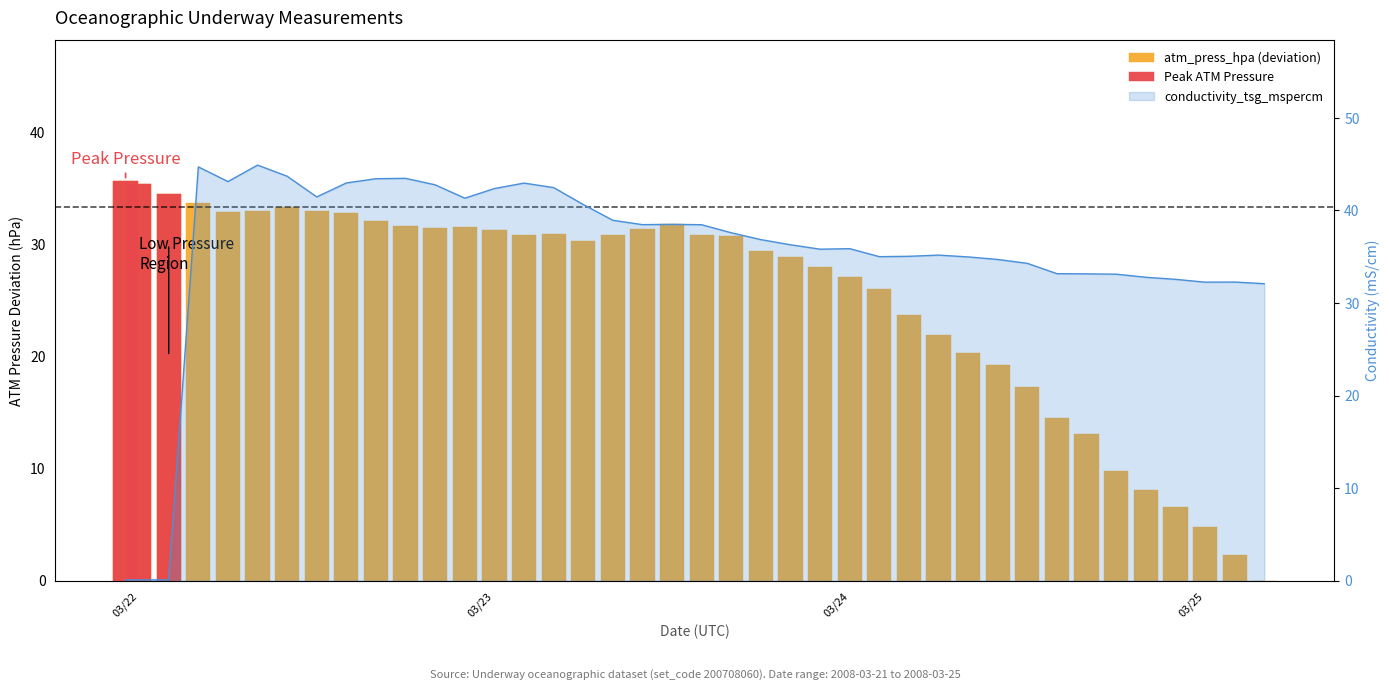

What is the total value across all series at 2008-03-23T14:00:00?

69.3